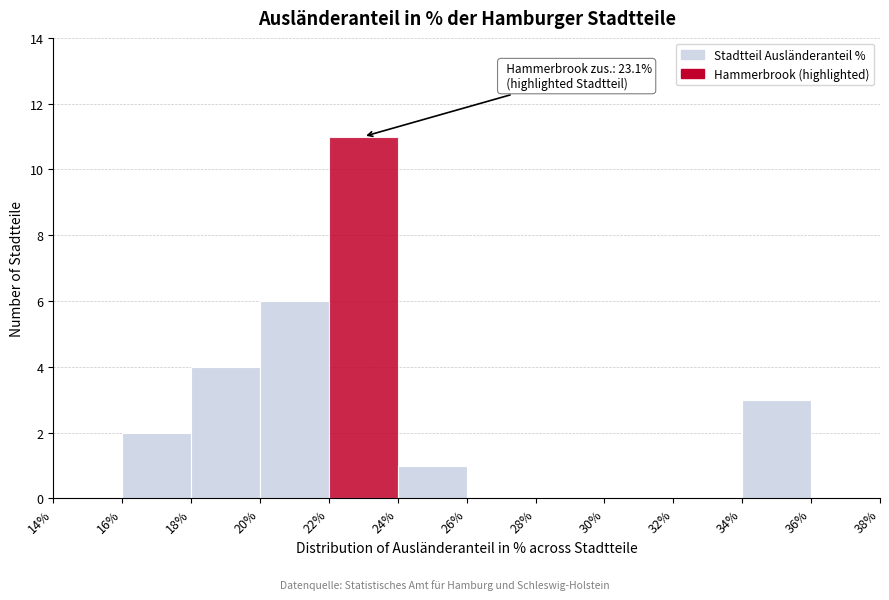

Over which range of the x-axis is the bar tallest?

22% to 24%